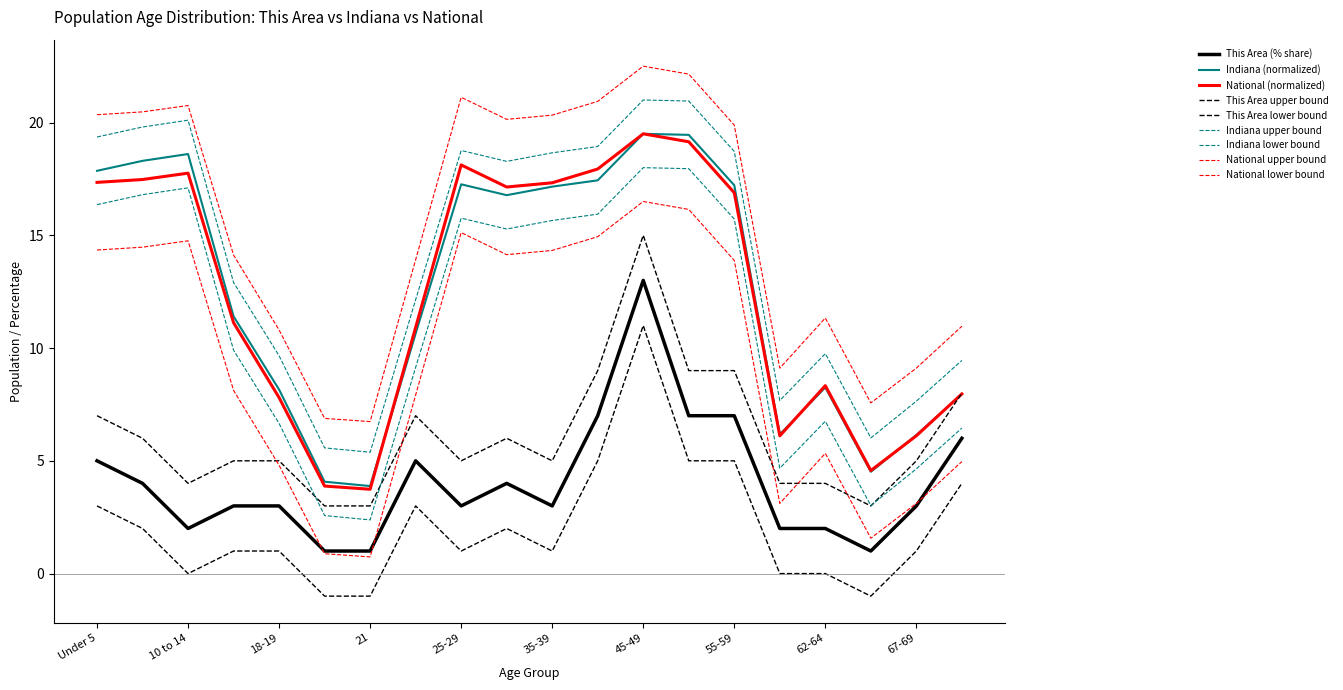

Does the chart have visible grid lines?

No